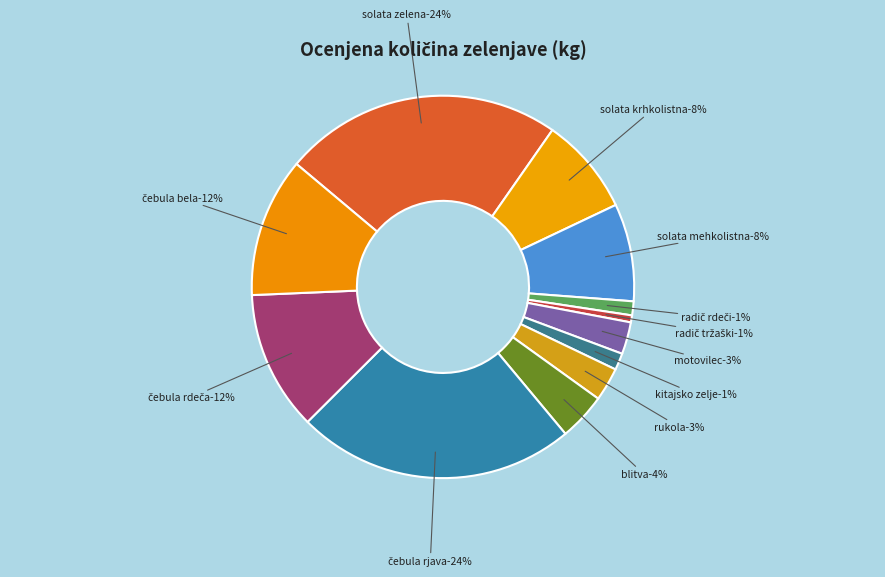

Is there a majority slice in this chart?

No